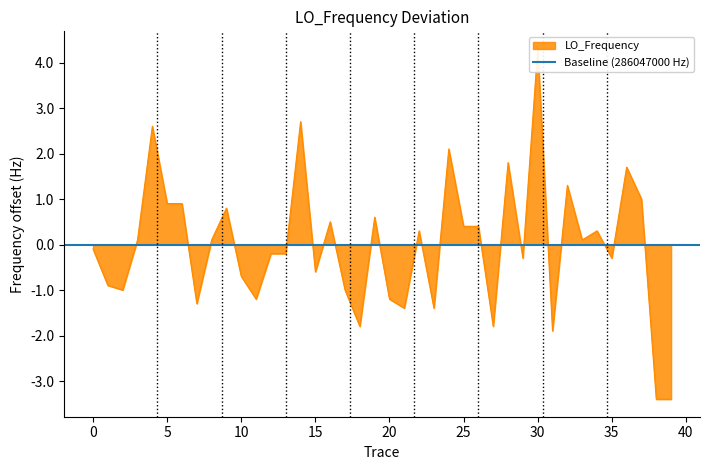

What is the sum of the values at 21 and −5?

-1.5